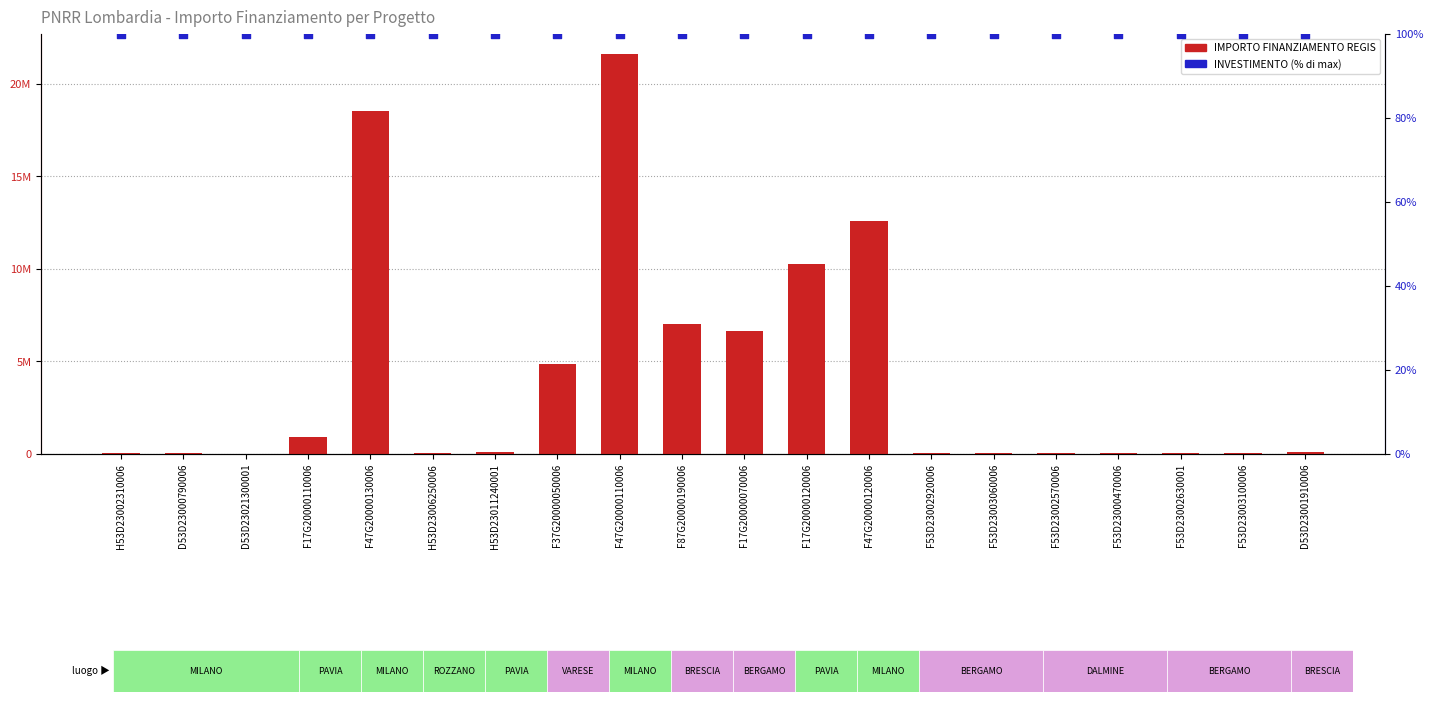

At how many categories does at least one series exceed 2284770?

7